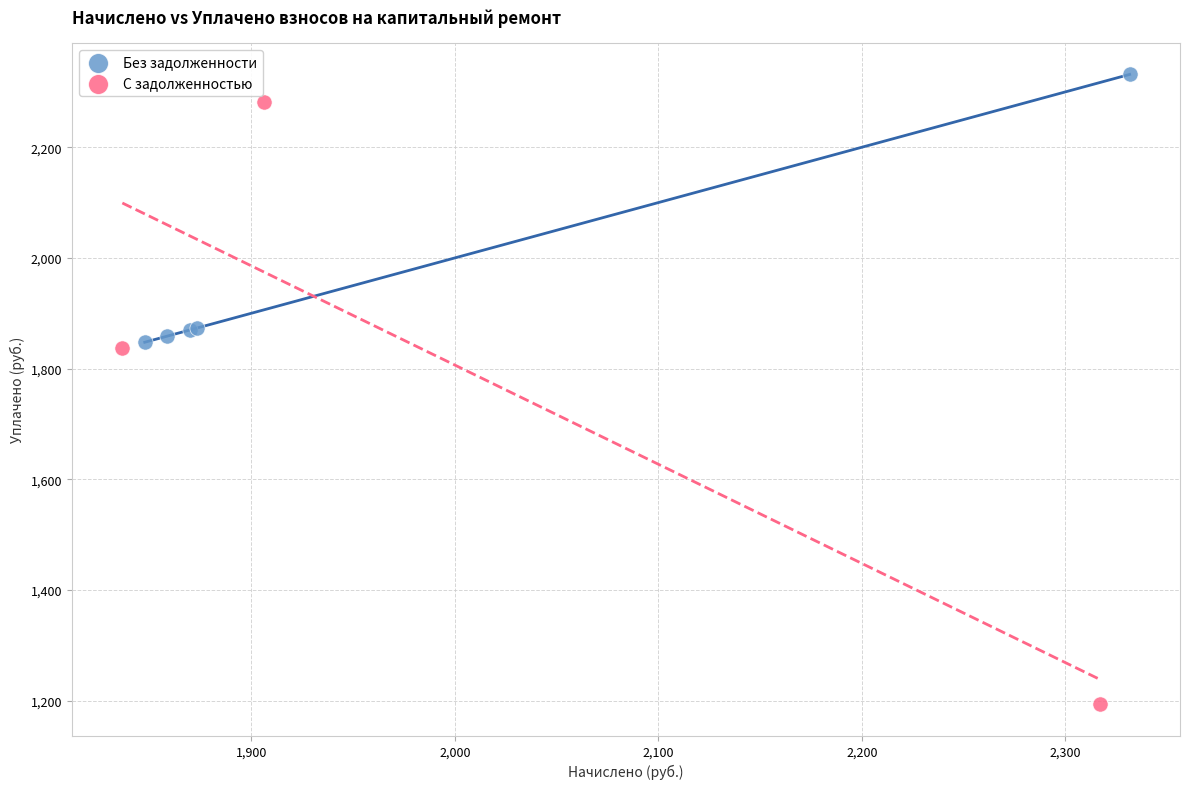

Which series contains the lowest Y value?

С задолженностью